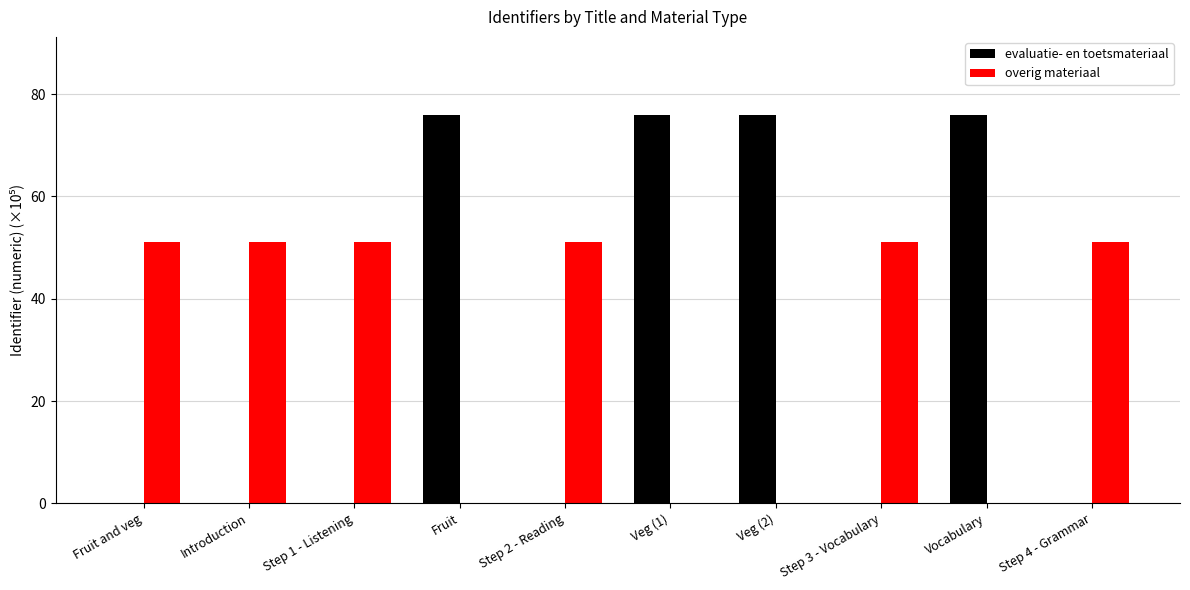

The value of overig materiaal at Step 2 - Reading is 87.1. True or false?

False